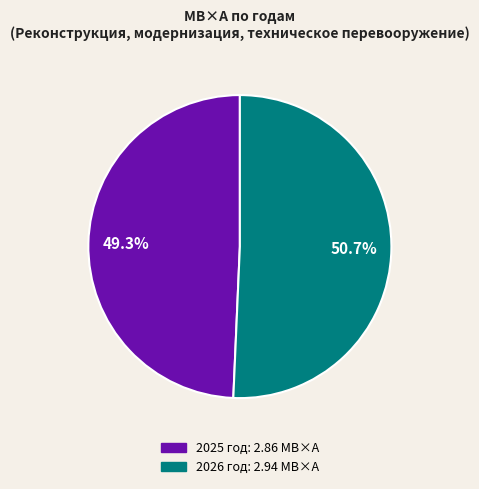

Is there a majority slice in this chart?

Yes